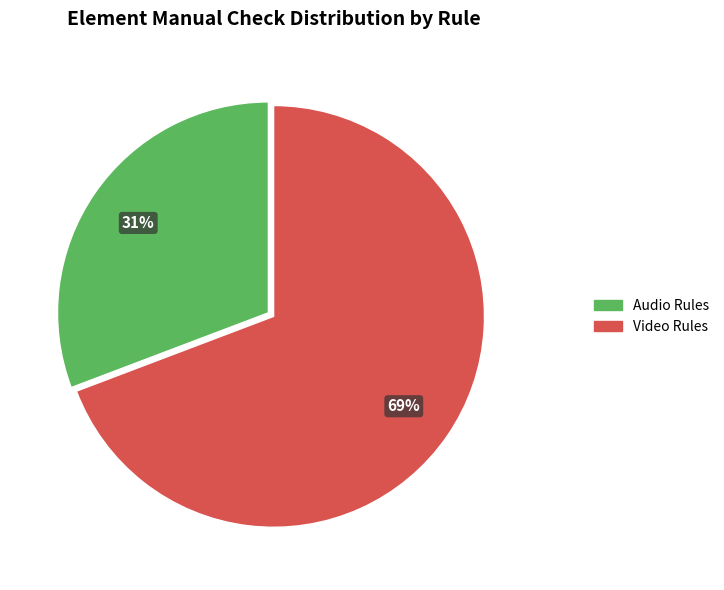

Does any single category account for the majority?

Yes